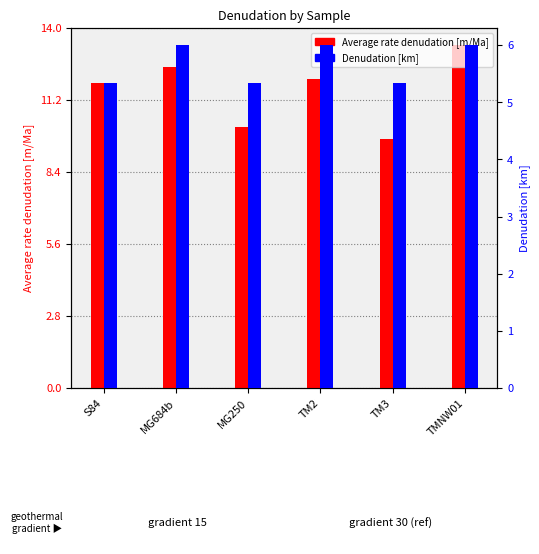

Which series has the widest spread of values?

Average rate denudation [m/Ma]